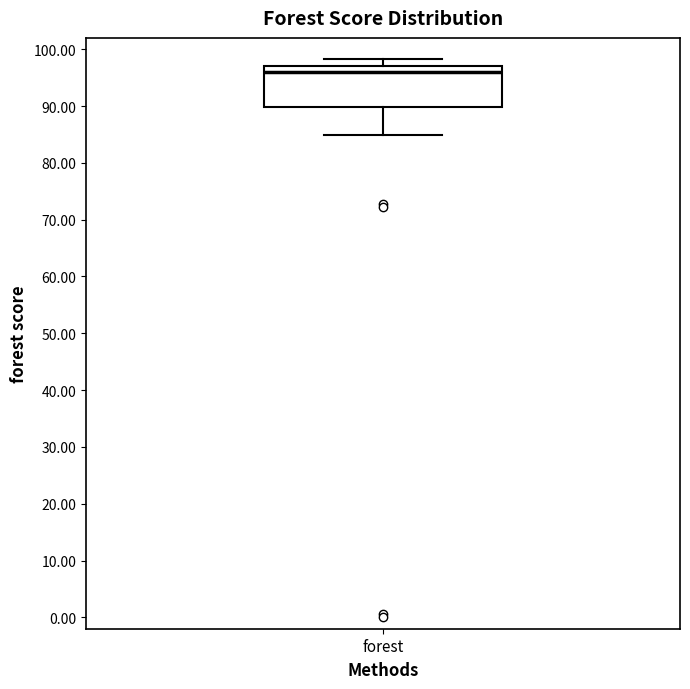

Read this box plot against the y-axis: the position of the median line, the range covered by the box, and the ends of both whiskers. The values are not printed on the chart, so give them approximately, as read against the axis.

median 96, box 90 to 97, whiskers 85 to 98